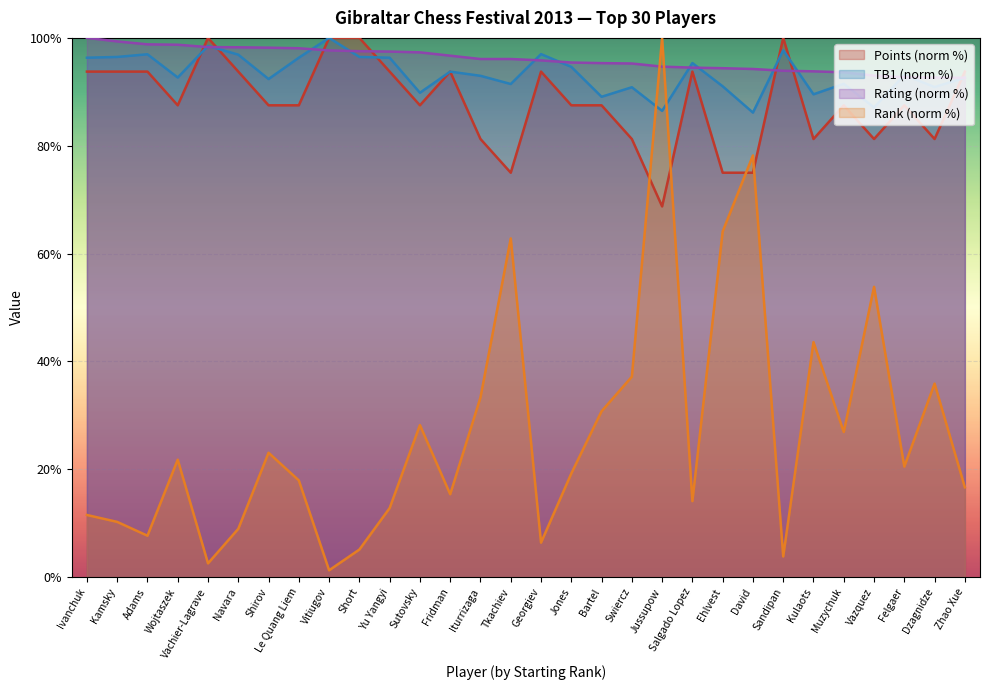

What are all the series names shown in the legend?

Points (norm %), TB1 (norm %), Rating (norm %), Rank (norm %)